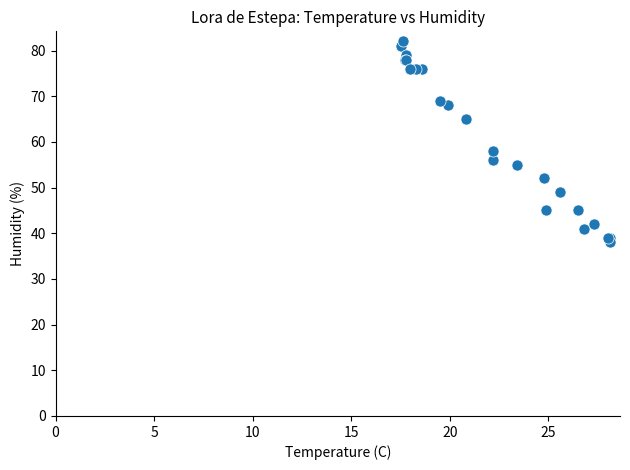

What Y value in the scatter plot is closest to 60?

58